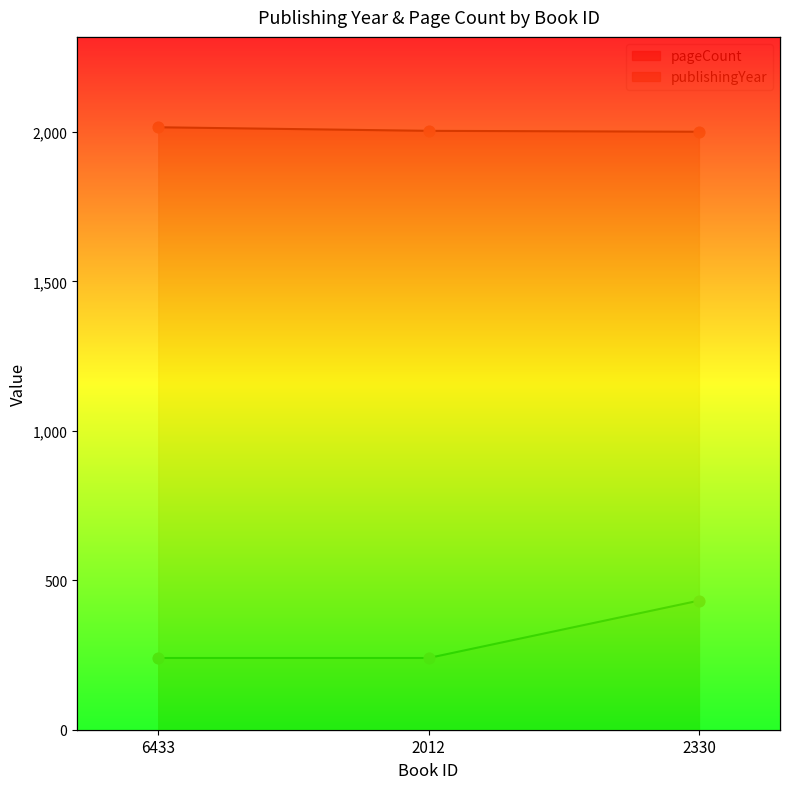

What are all the series names shown in the legend?

publishingYear, pageCount